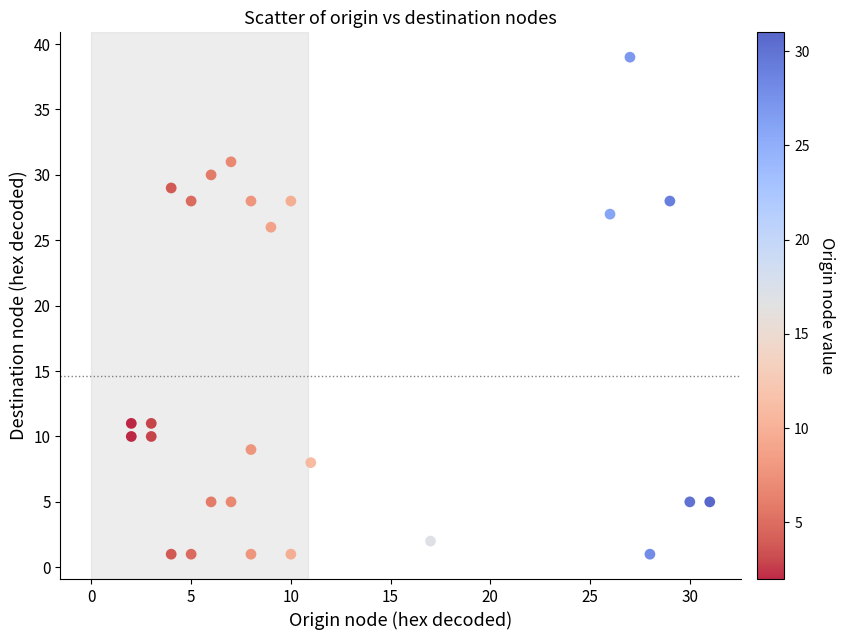

What Y value in the scatter plot is closest to 20?

26